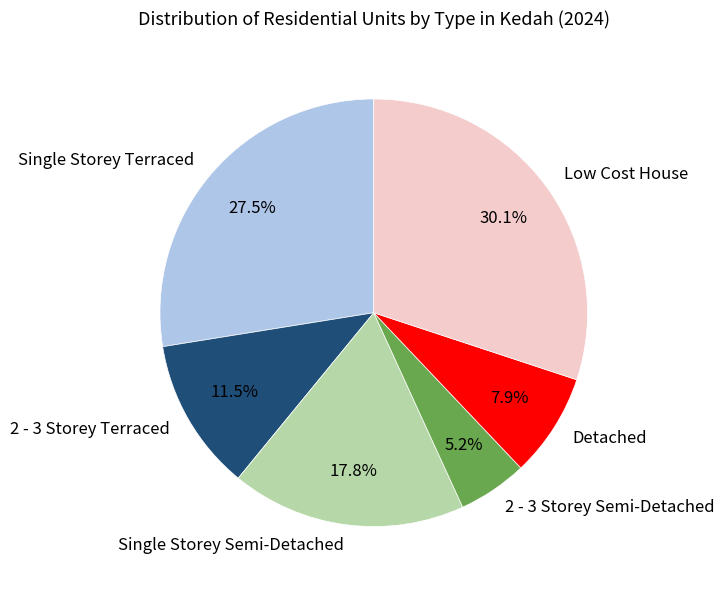

To the nearest percent, what percentage of the pie is 2 - 3 Storey Semi-Detached?

5%